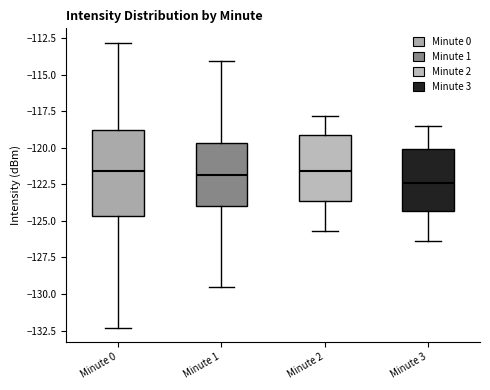

Reading left to right, read every box against the y-axis: the position of its median line, the range the box covers, and the ends of its whiskers. The values are not printed on the chart, so give them approximately, as read against the axis.

Minute 0: median -121.5, box -124.5 to -119.0, whiskers -132.5 to -113.0
Minute 1: median -122.0, box -124.0 to -119.5, whiskers -129.5 to -114.0
Minute 2: median -121.5, box -123.5 to -119.0, whiskers -125.5 to -118.0
Minute 3: median -122.5, box -124.5 to -120.0, whiskers -126.5 to -118.5